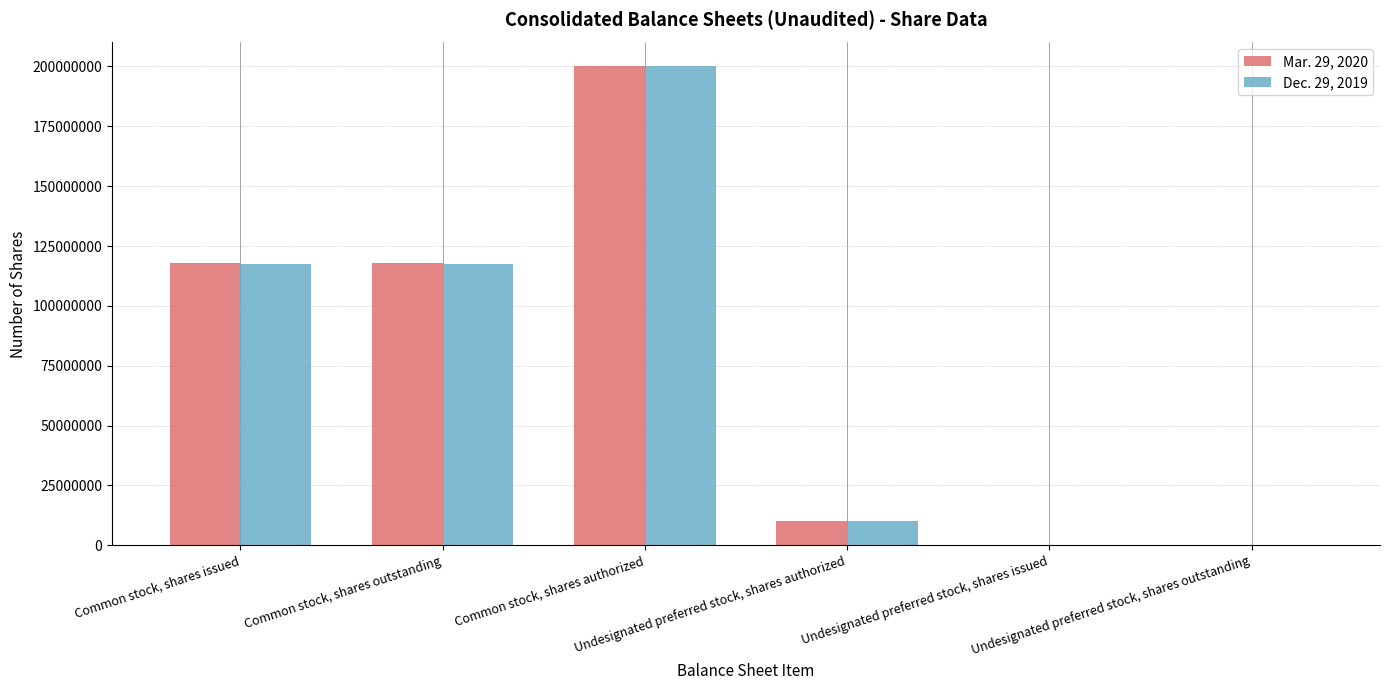

What are all the series names shown in the legend?

Mar. 29, 2020, Dec. 29, 2019